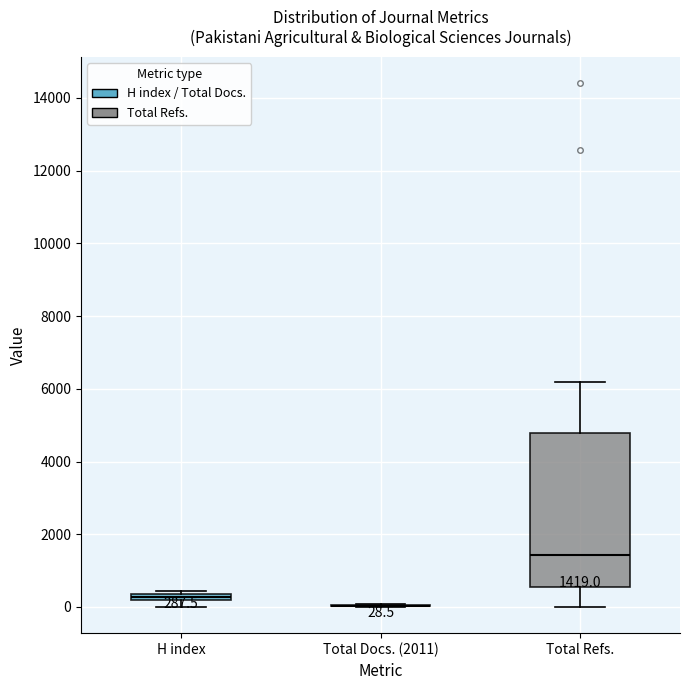

Comparing the boxes themselves (not the whiskers), which one is the tallest?

Total Refs.